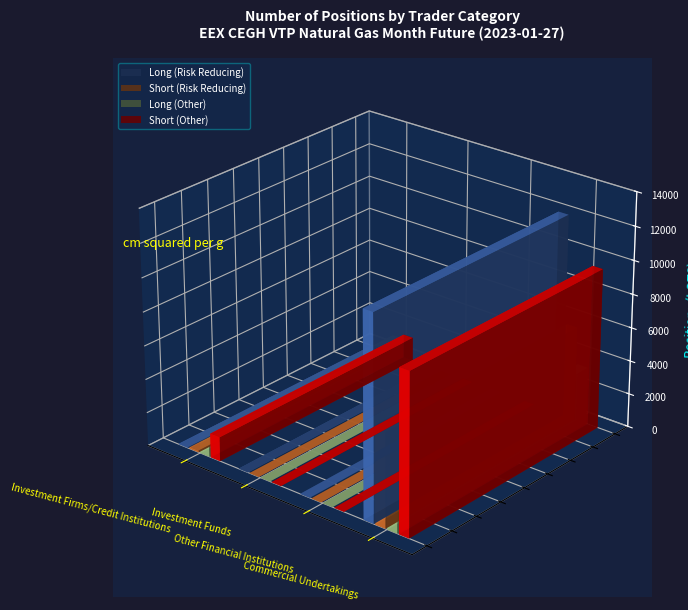

What is the sum of the Long (Other) values at Investment Firms/Credit Institutions and Investment Funds?

1155